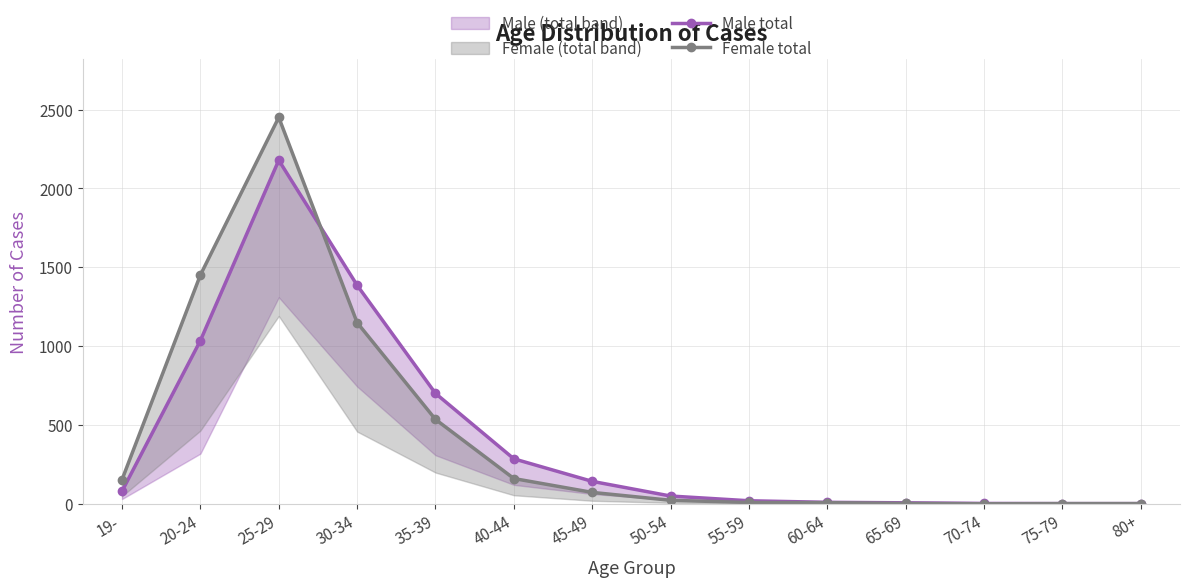

Reading left to right, what are all the values shown in this chart?

Male total: 80	1035	2179	1386	700	285	142	49	19	9	6	2	1	1
Female total: 153	1451	2451	1149	535	160	72	22	8	7	2	0	1	1